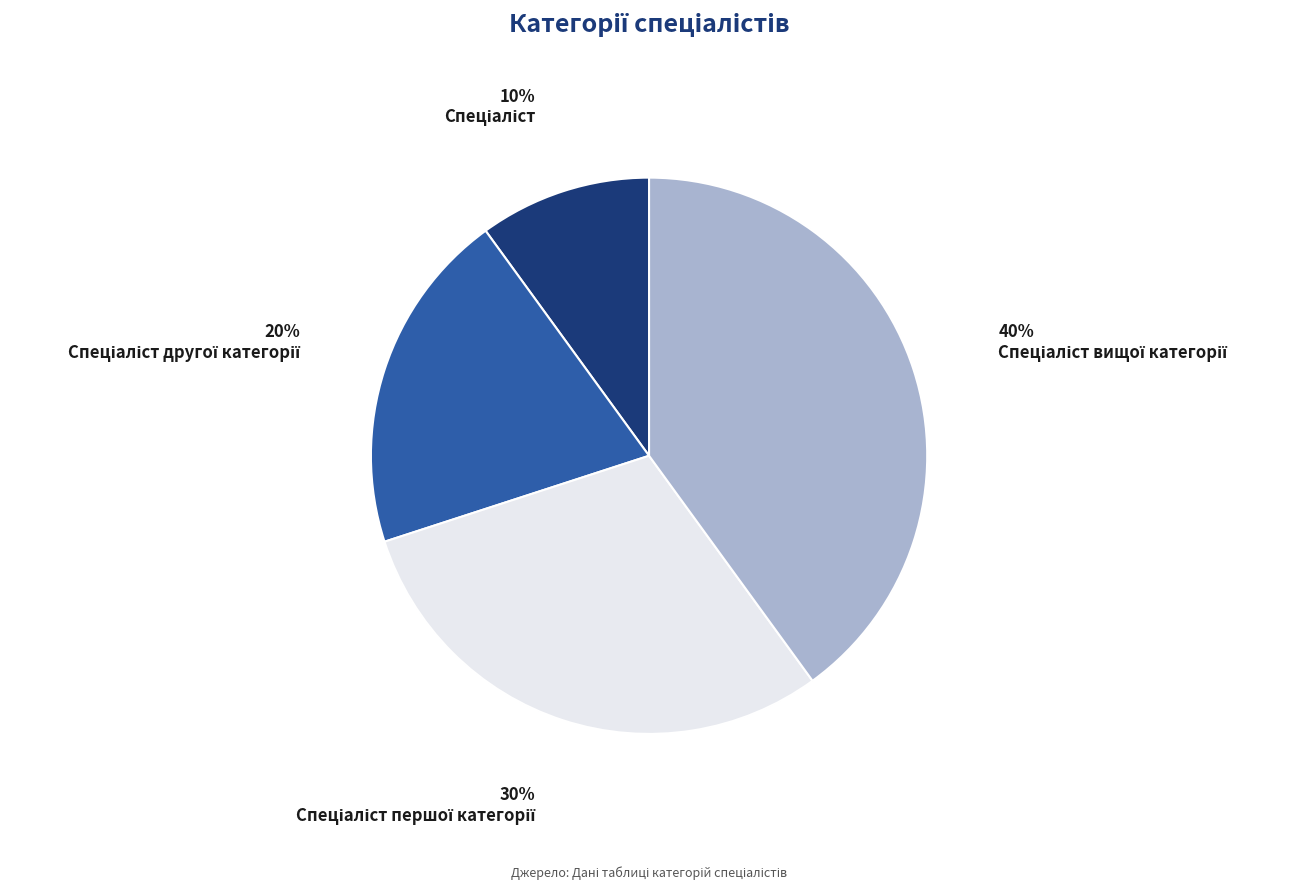

To the nearest percent, what is the average slice percentage?

25%